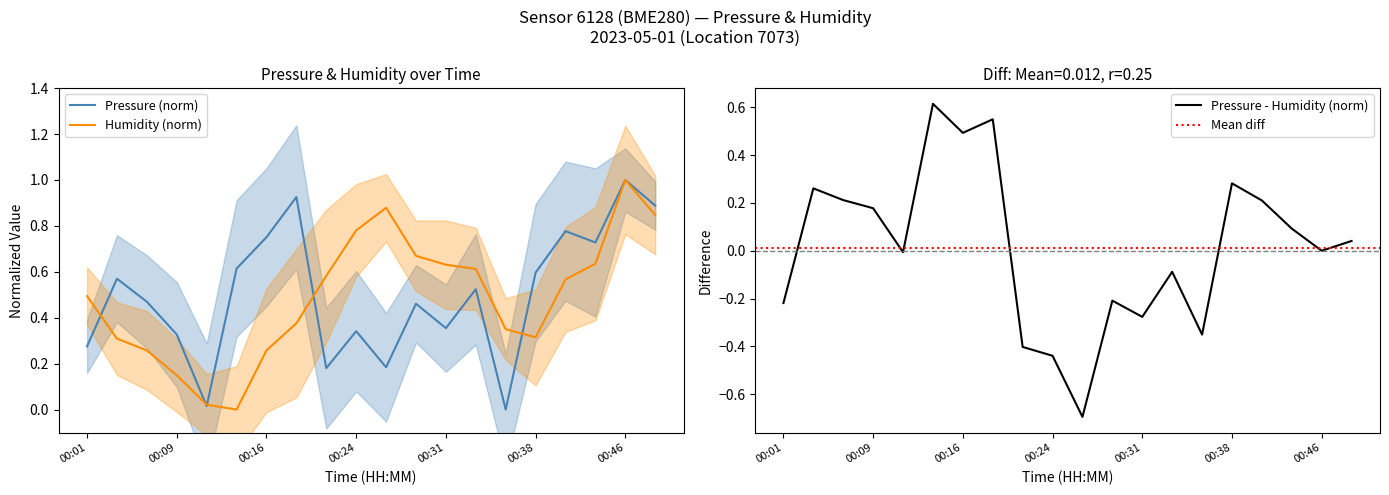

Where is the first local minimum for pressure?

00:11